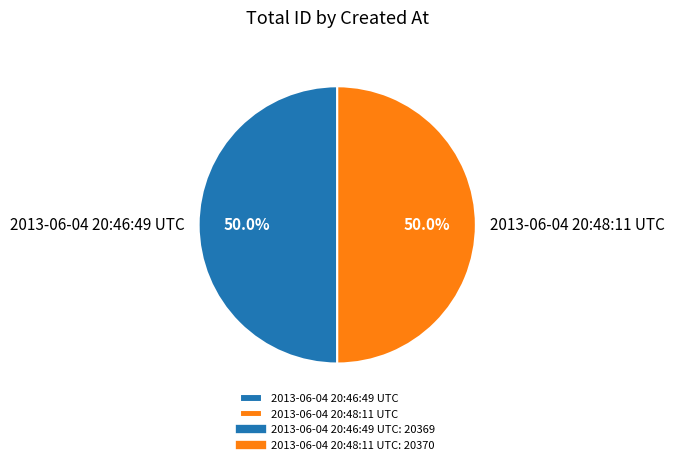

The 2013-06-04 20:48:11 UTC slice represents 61% of the pie. True or false?

False